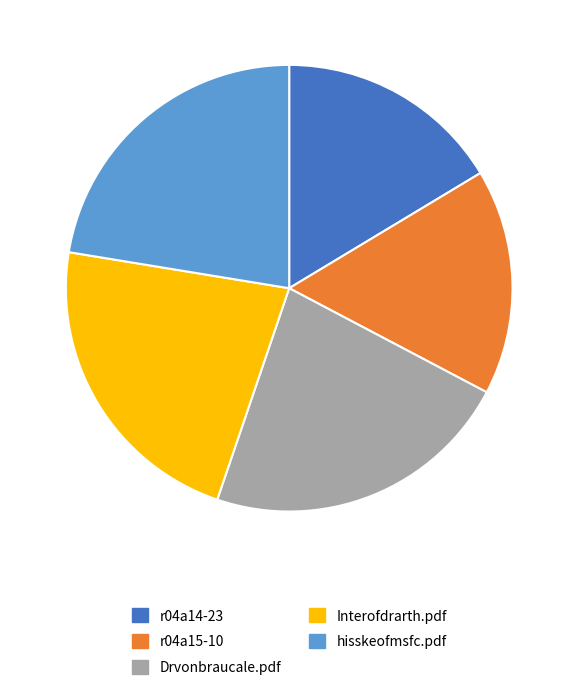

Approximately how many times larger is the value at Interofdrarth.pdf compared to hisskeofmsfc.pdf?

1.0